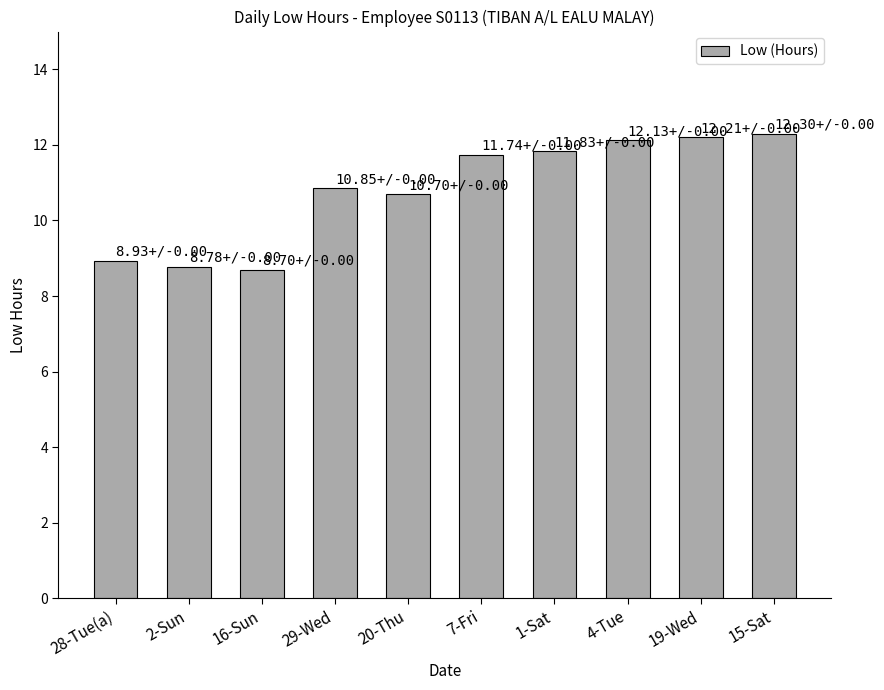

True or false: the data shows 11.7 at 7-Fri.

True